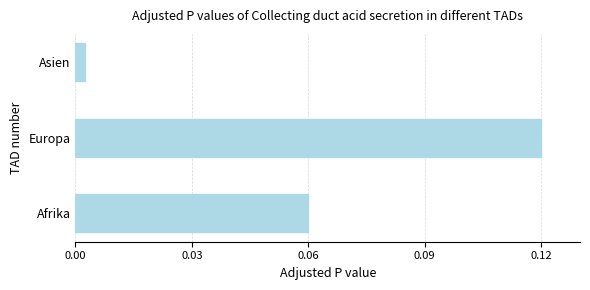

The chart shows a value of 0.0 at Afrika. True or false?

False